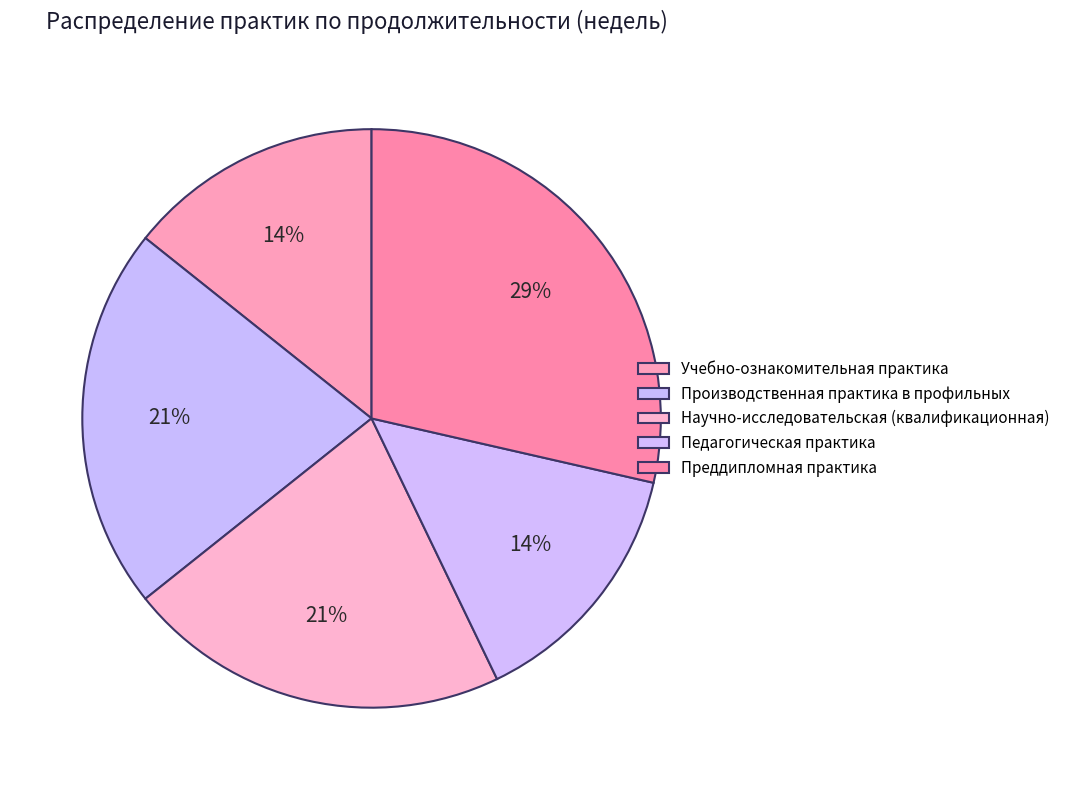

Between Учебно-ознакомительная практика and Научно-исследовательская (квалификационная), which is larger?

Научно-исследовательская (квалификационная)